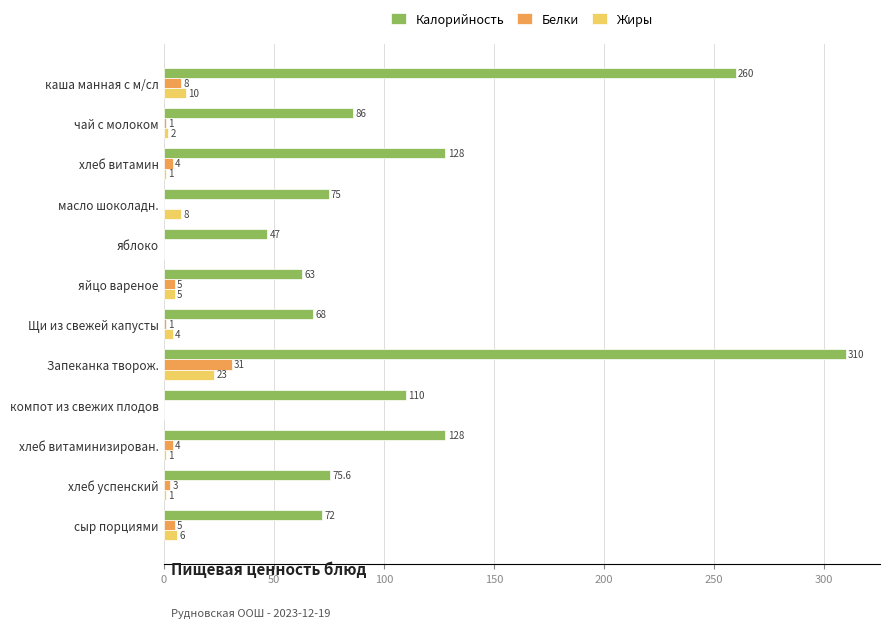

What is the sum of all Калорийность values?

1422.6